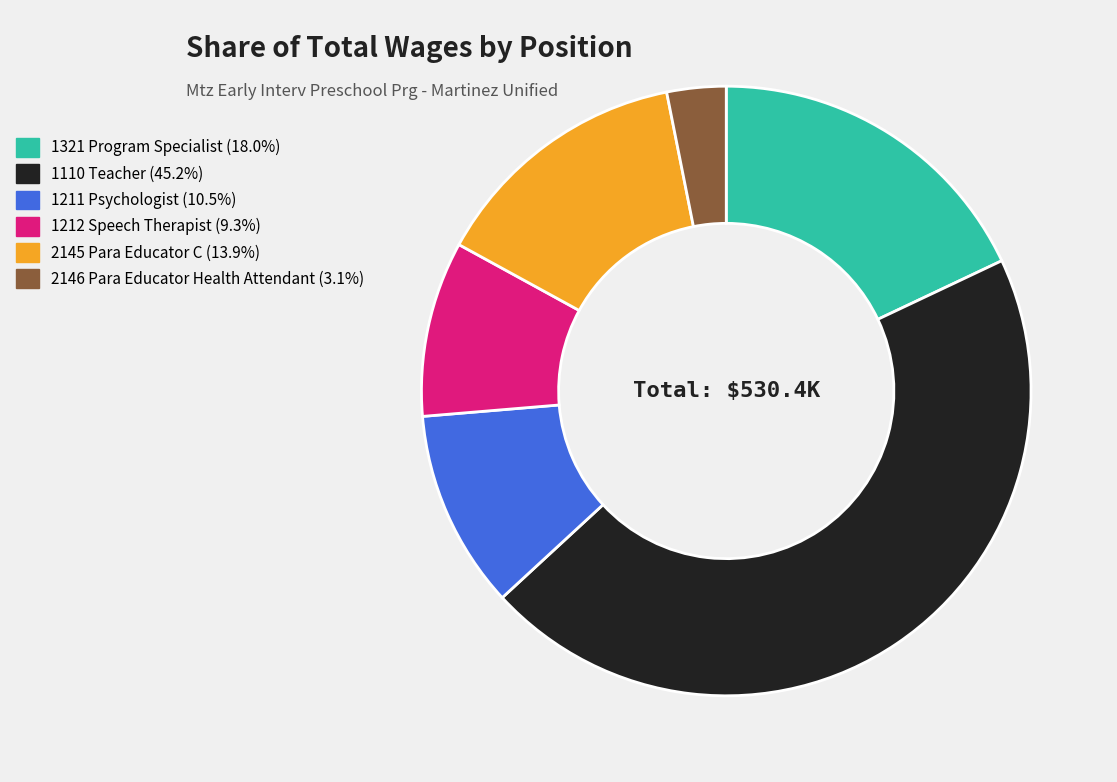

How many slices are in this pie chart?

6